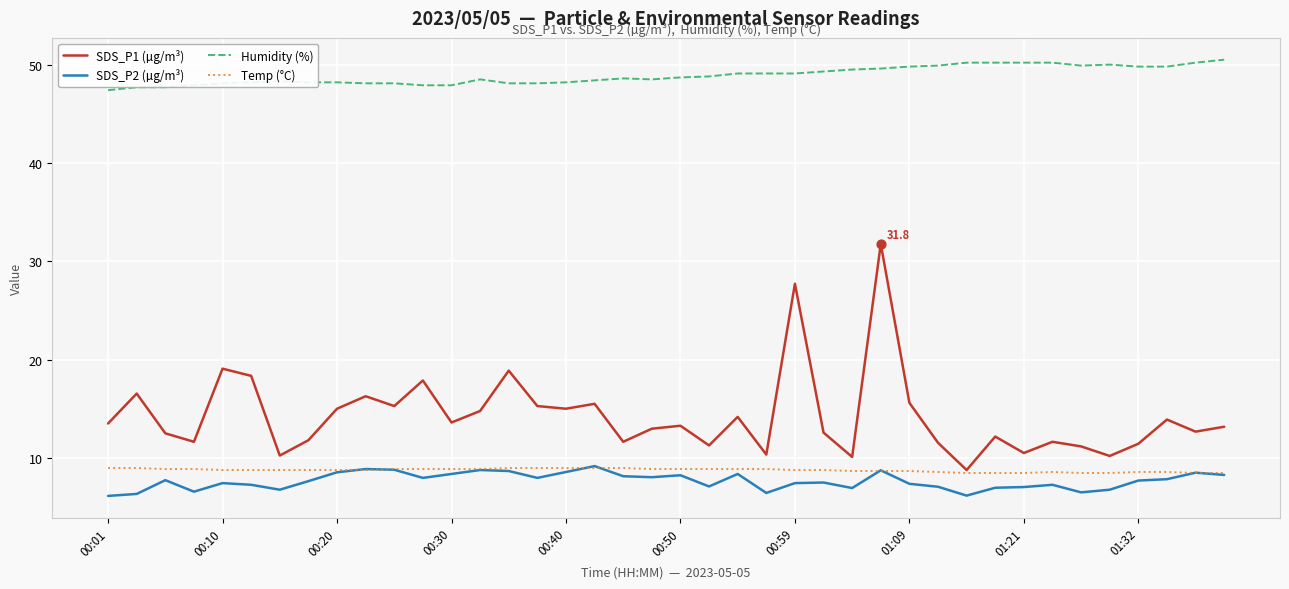

At how many categories does at least one series exceed 25?

40